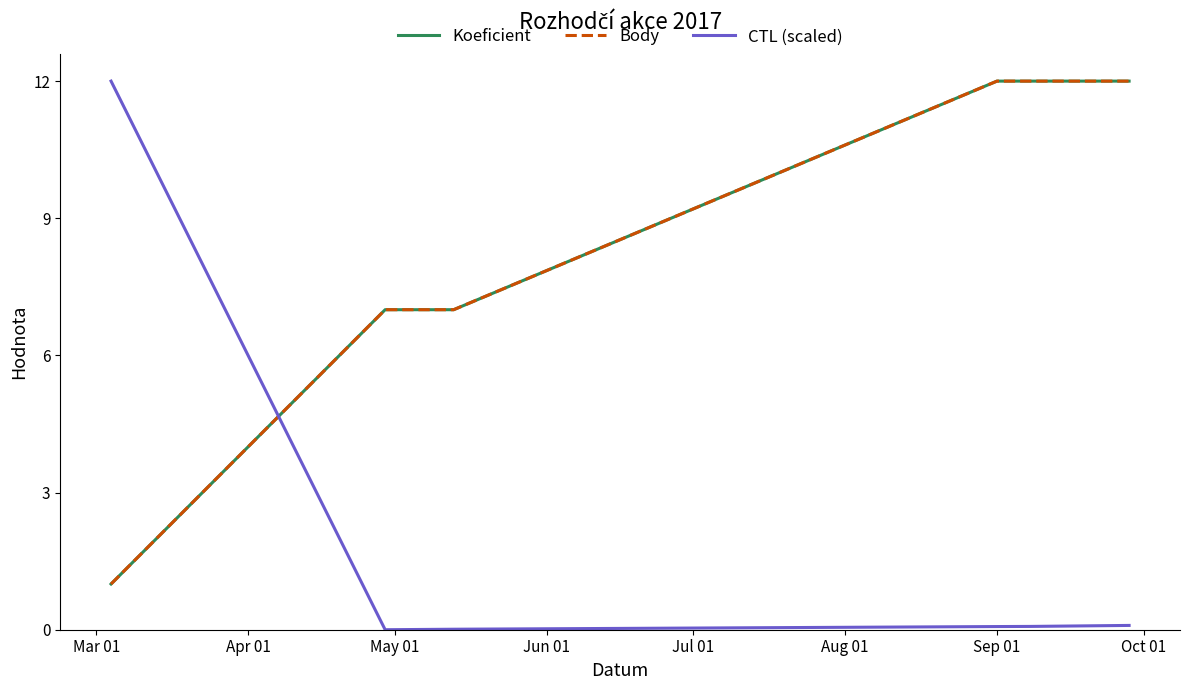

What is the highest value of the Koeficient series?

12.0